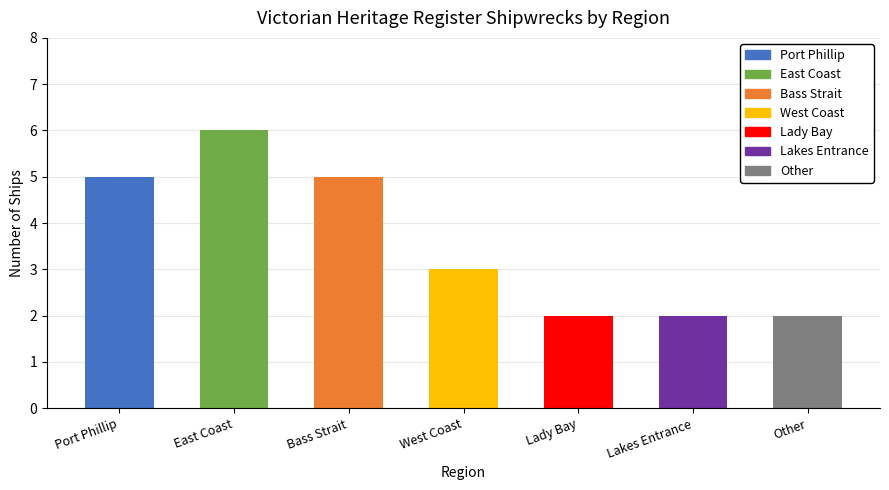

Reading left to right, list all the values displayed in this chart.

Port Phillip=5	East Coast=6	Bass Strait=5	West Coast=3	Lady Bay=2	Lakes Entrance=2	Other=2